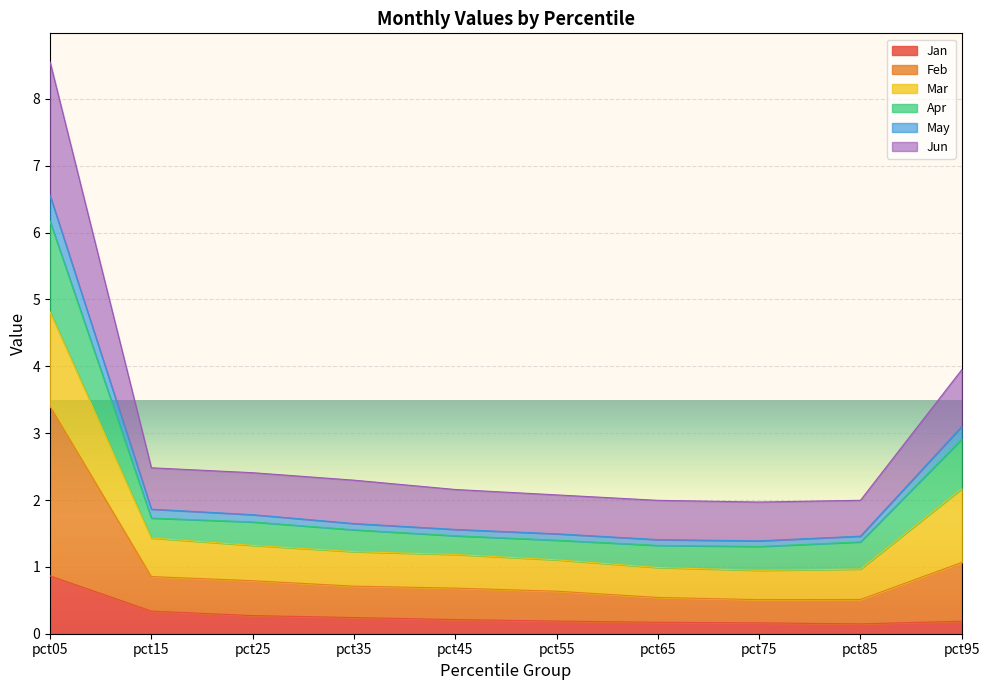

True or false: May has more than 0 interior local peaks.

False